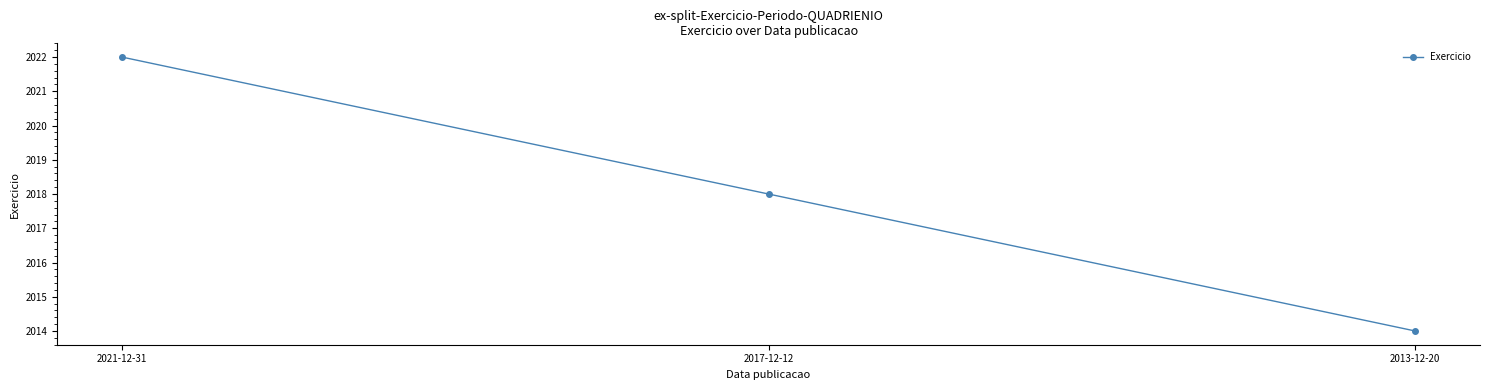

The value at 2021-12-31 is 3363. True or false?

False